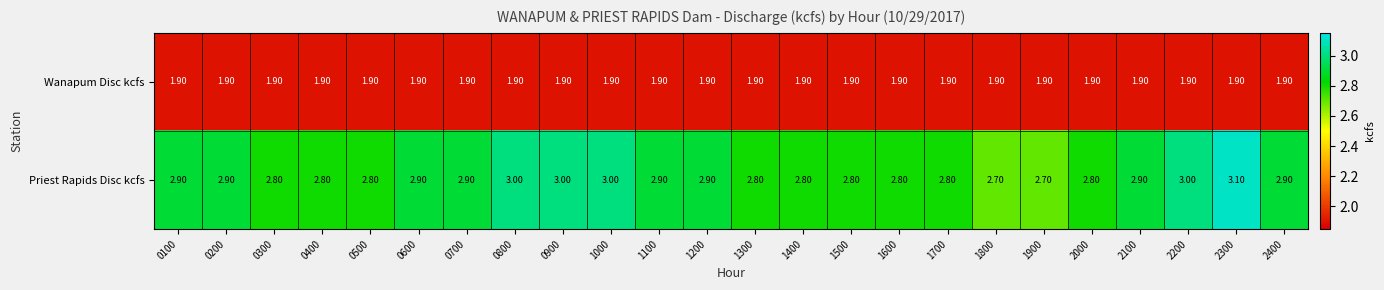

At 1400, list the series in order from smallest to largest.

Wanapum Disc kcfs, Priest Rapids Disc kcfs